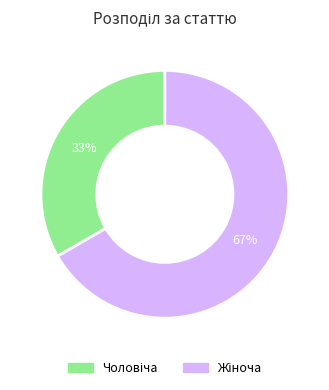

To the nearest percent, what is the difference between the Жіноча and Чоловіча slice percentages?

33%